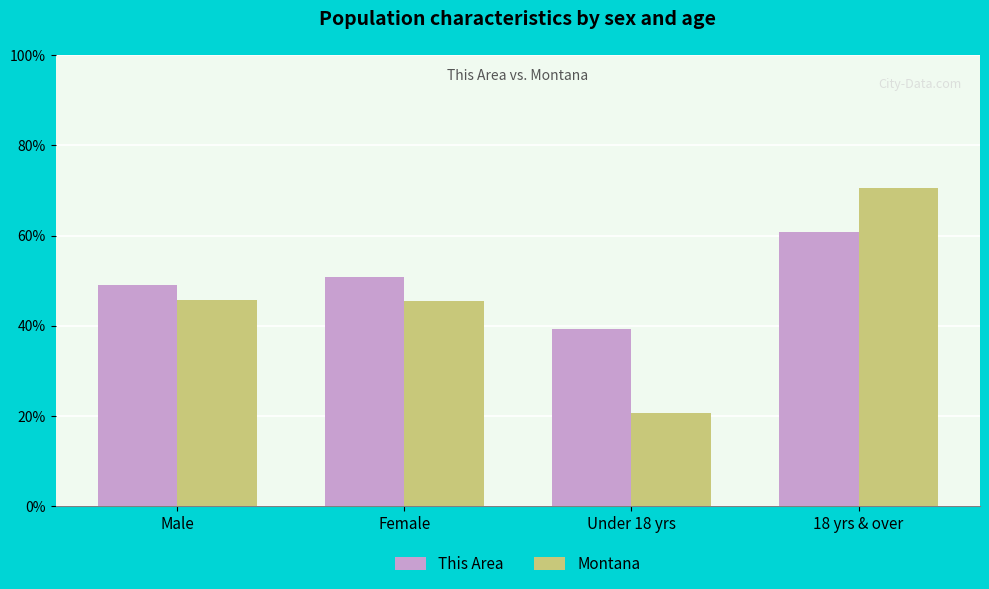

What is the sum of all This Area values?

200.0